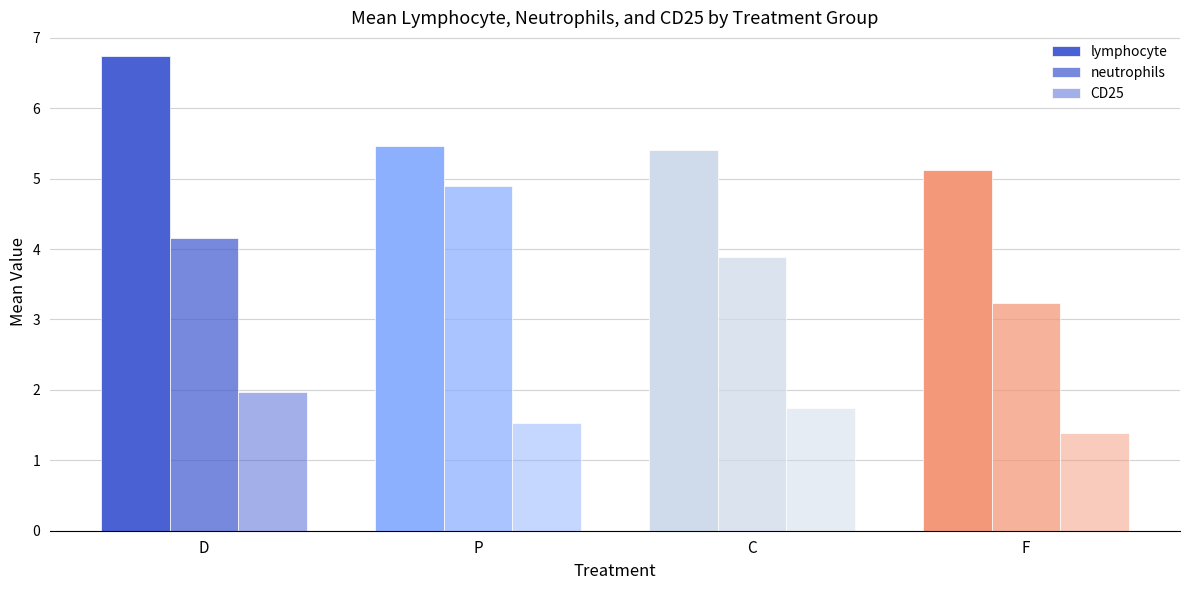

What is the label of the 1st bar from the left?

D